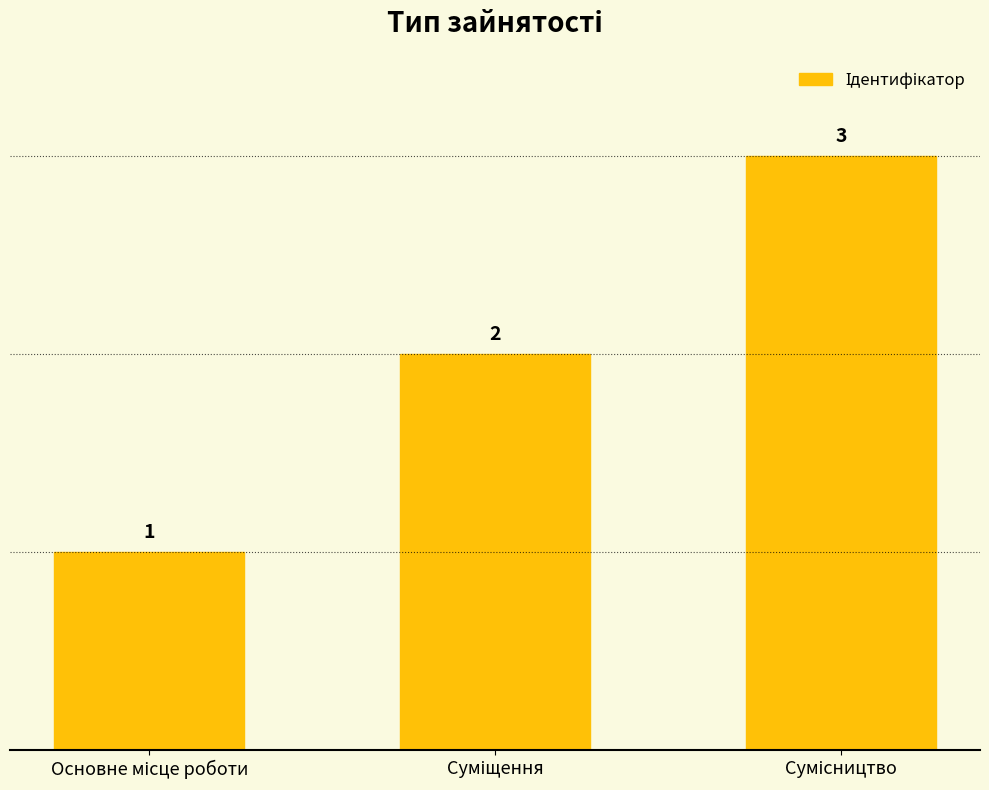

How many values are between 1 and 3?

3